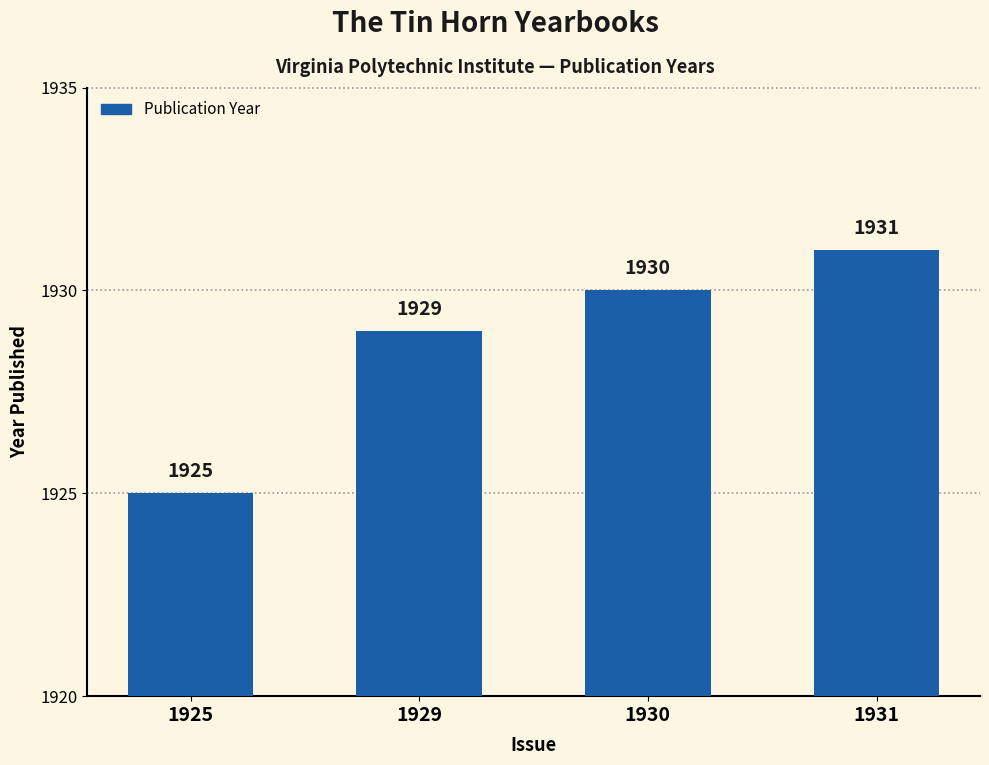

What is the difference between the values at 1931 and 1925?

6